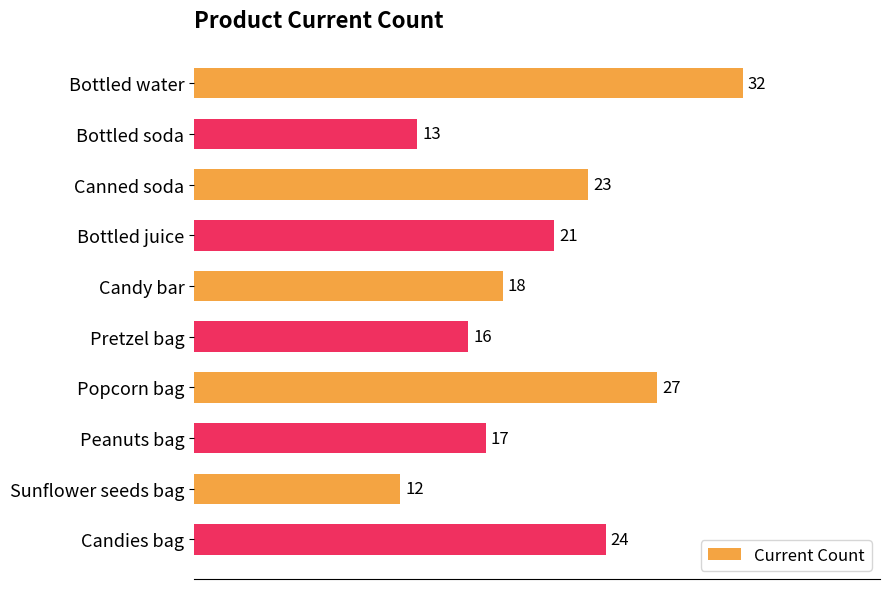

Does the chart contain stacked bars?

No